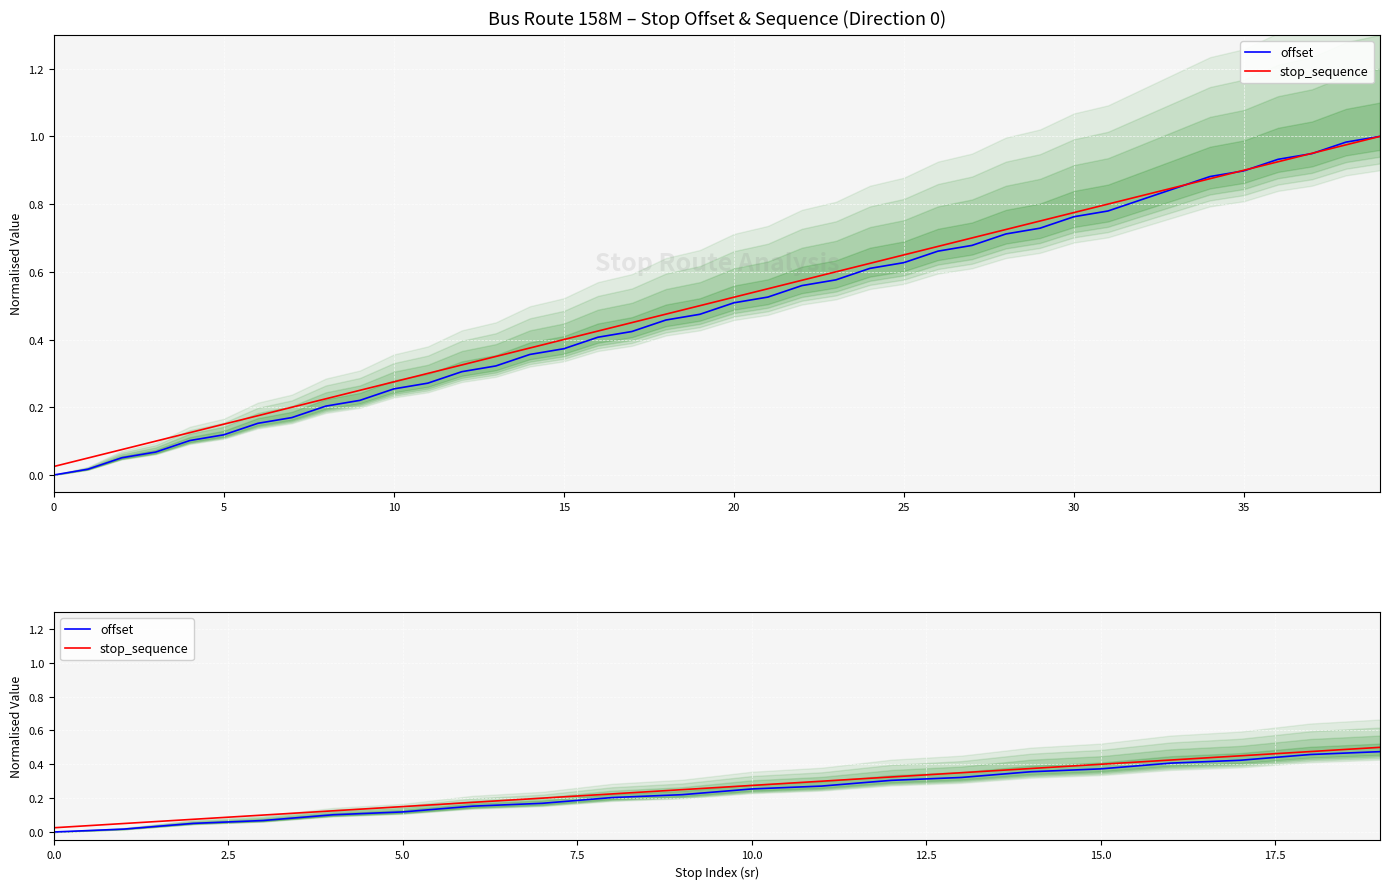

At 9, list the series in order from smallest to largest.

offset, stop_sequence